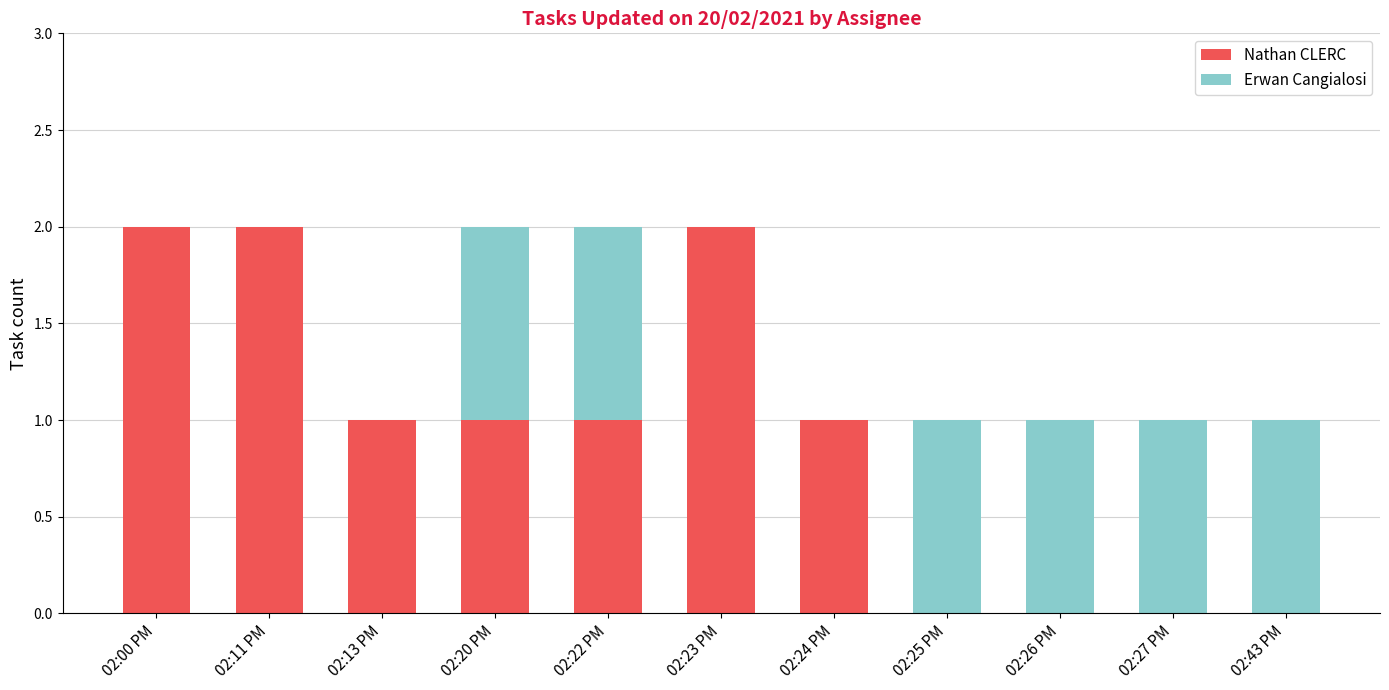

The Nathan CLERC series shows 1 at 02:13 PM. True or false?

True